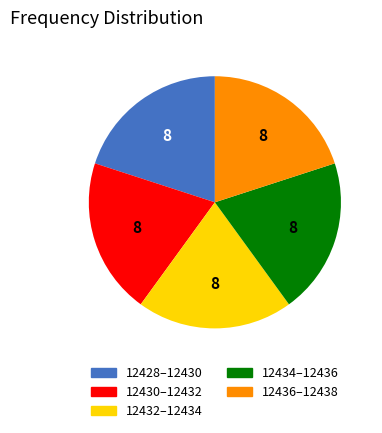

How many segments does this pie chart have?

5